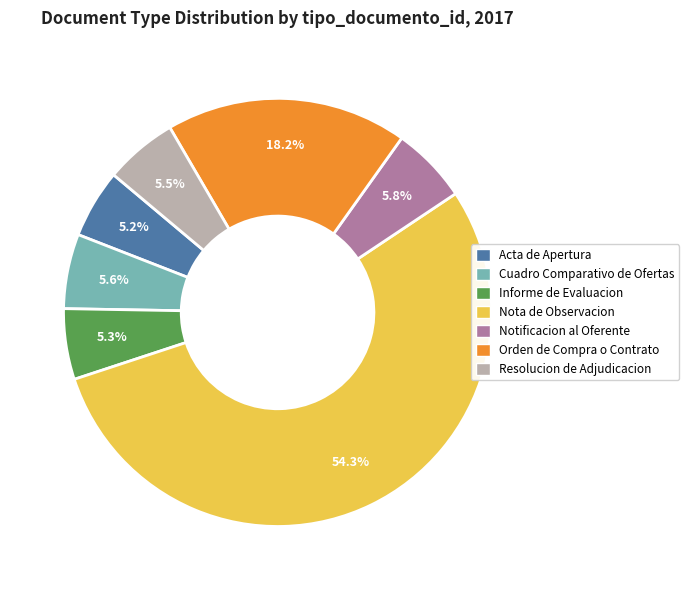

To the nearest percent, what is the difference between the largest and smallest slice percentages?

49%